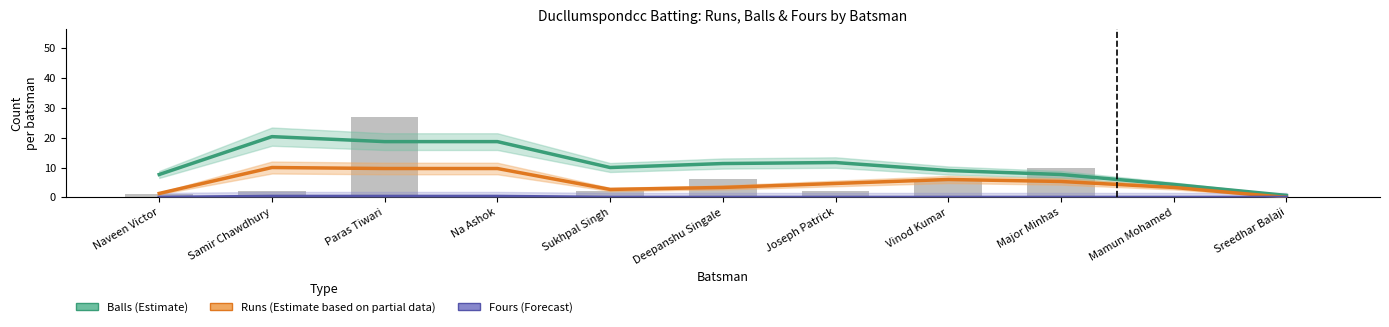

List the series in order of their peak value, highest first.

Balls (Estimate), Runs (Partial Estimate), Fours (Forecast)